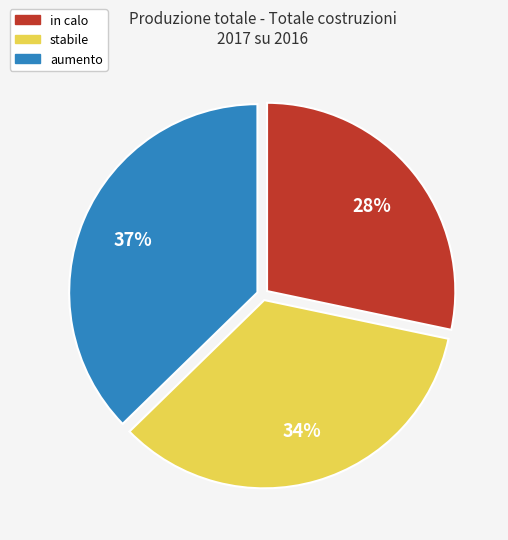

To the nearest percent, what is the difference between the largest and smallest slice percentages?

9%